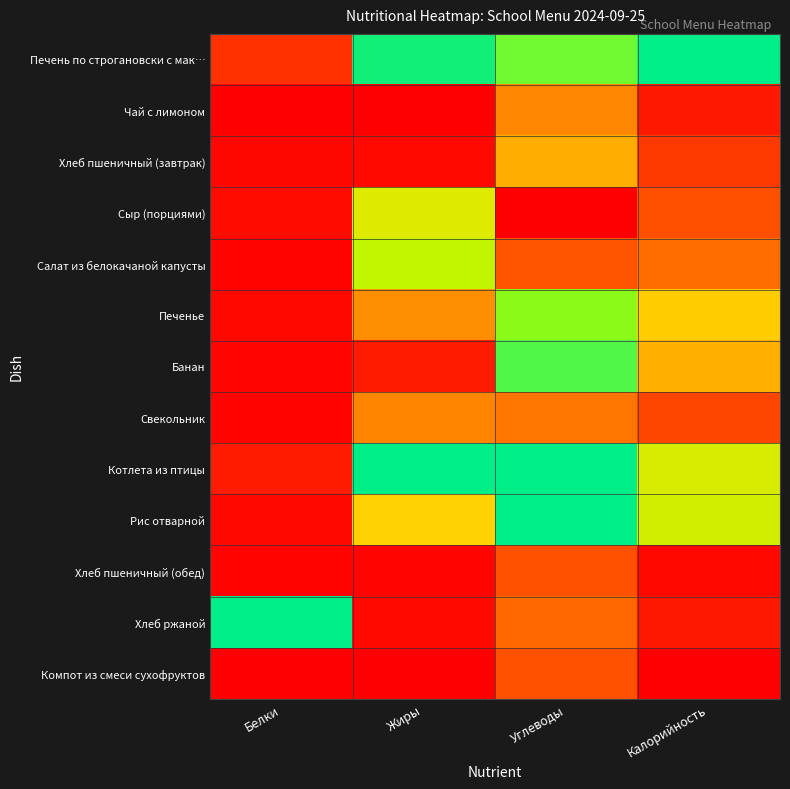

Between Жиры and Углеводы, which is larger?

Жиры